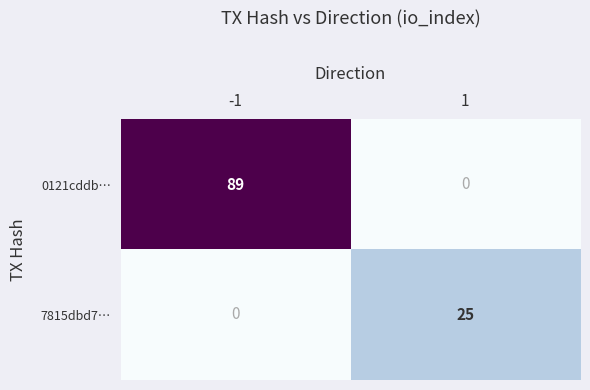

Reading left to right, what are all the values shown in this chart?

0121cddb…: 89	0
7815dbd7…: 0	25